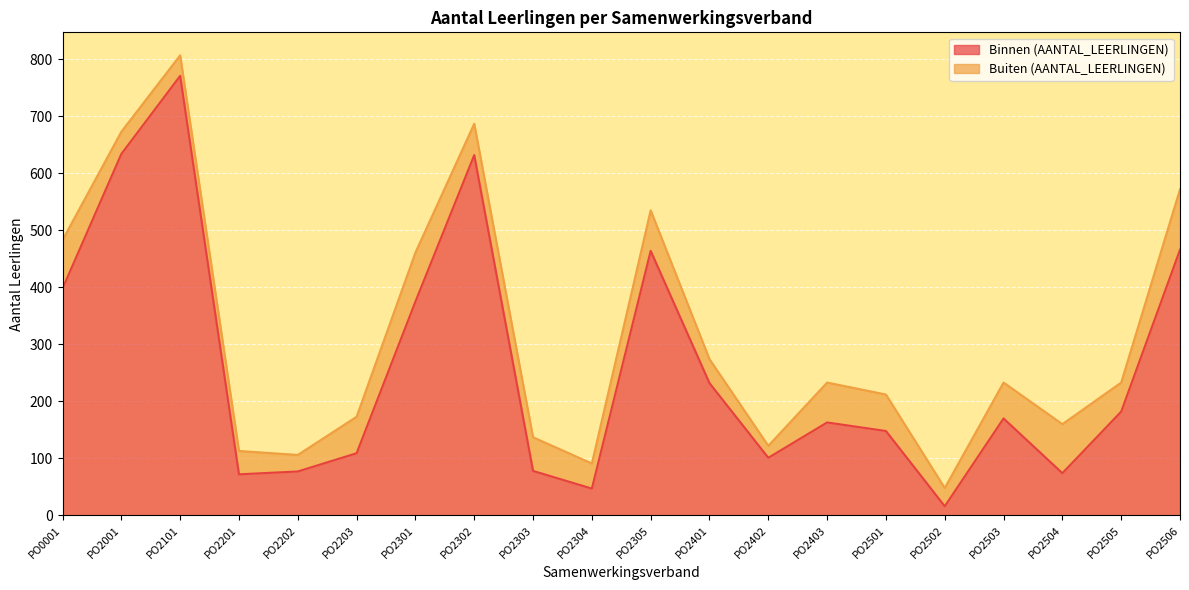

Where is the first local minimum?

PO2201